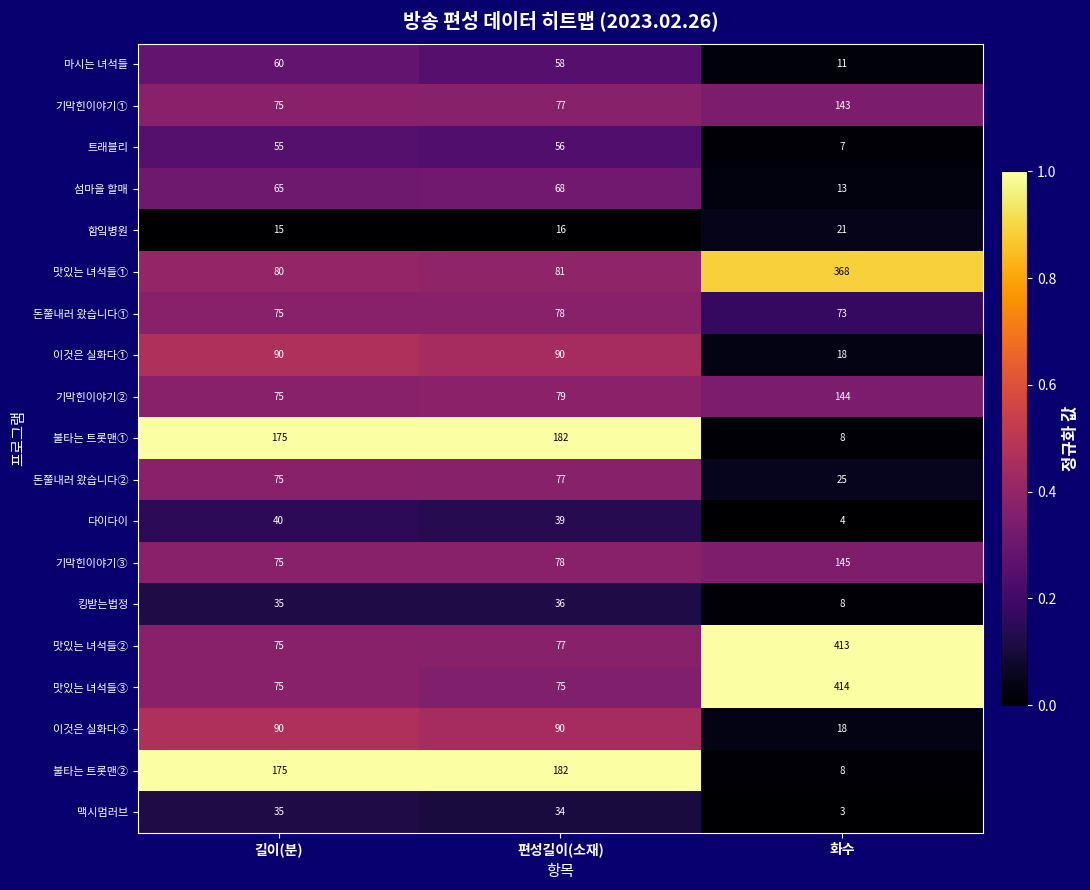

What is the difference between the highest and lowest values at 길이(분)?

160